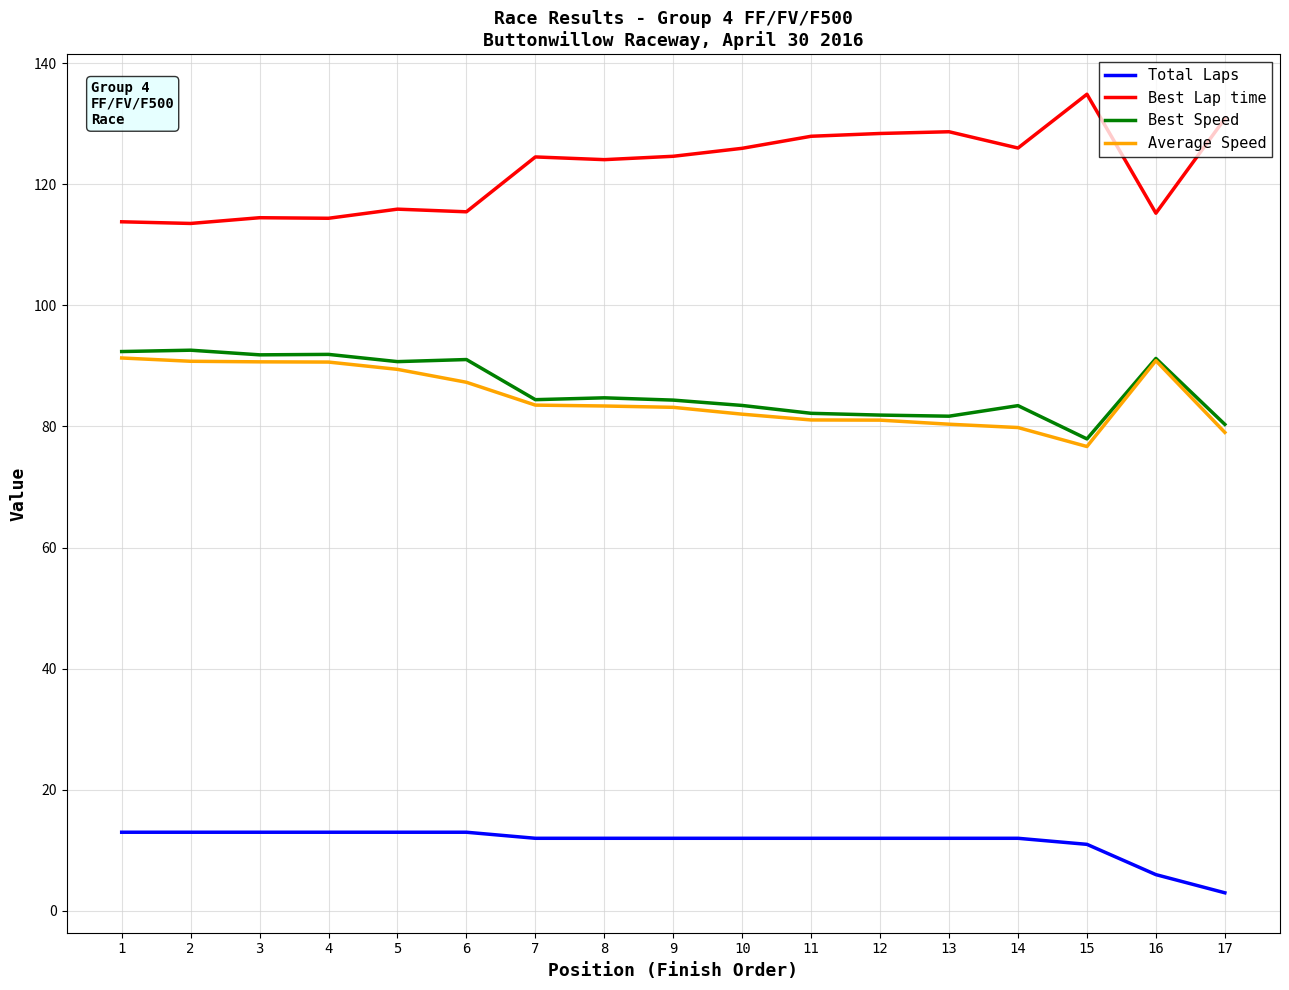

What is the spread (max minus min) of values at 6?

102.4